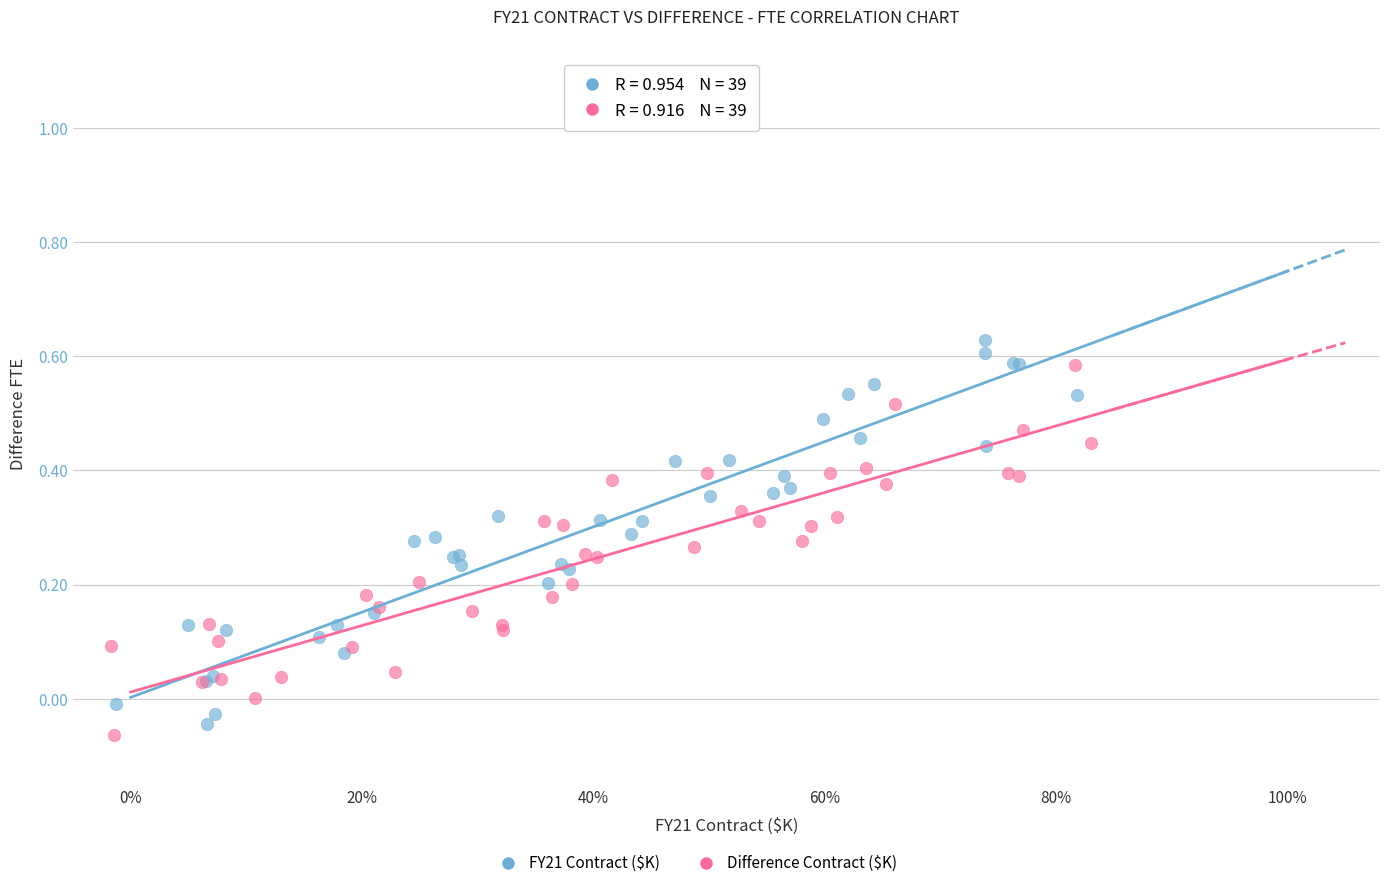

Which series contains the lowest Y value?

Difference Contract ($K)